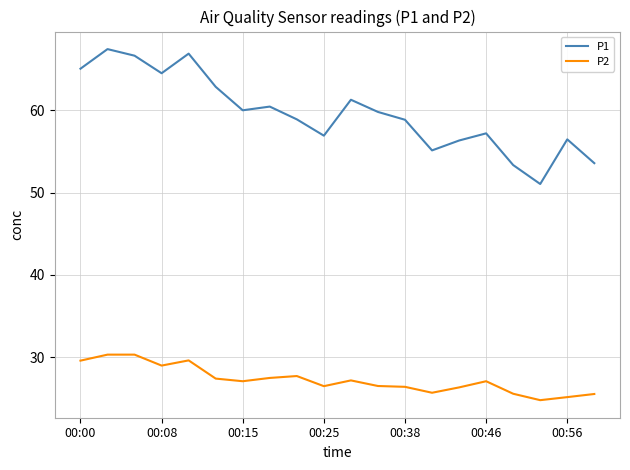

Which series has the widest spread of values?

P1